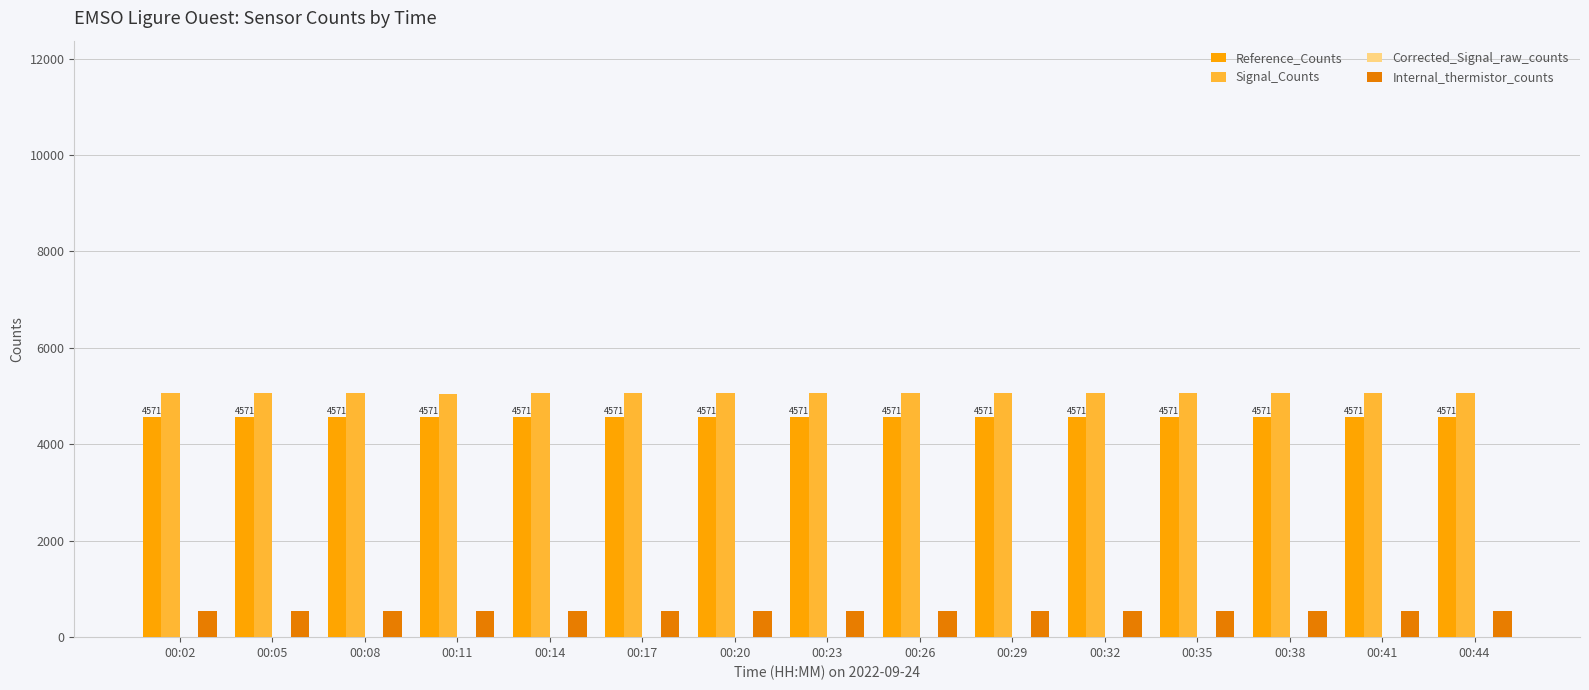

What is the sum of the Internal_thermistor_counts values at 00:38 and 00:44?

1102